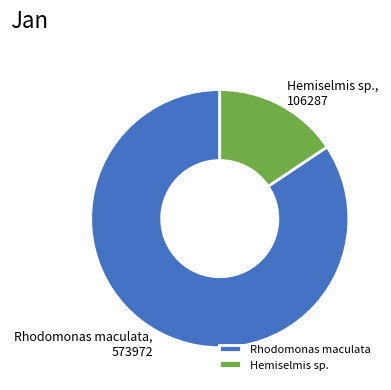

True or false: Rhodomonas maculata accounts for 71% of the total.

False